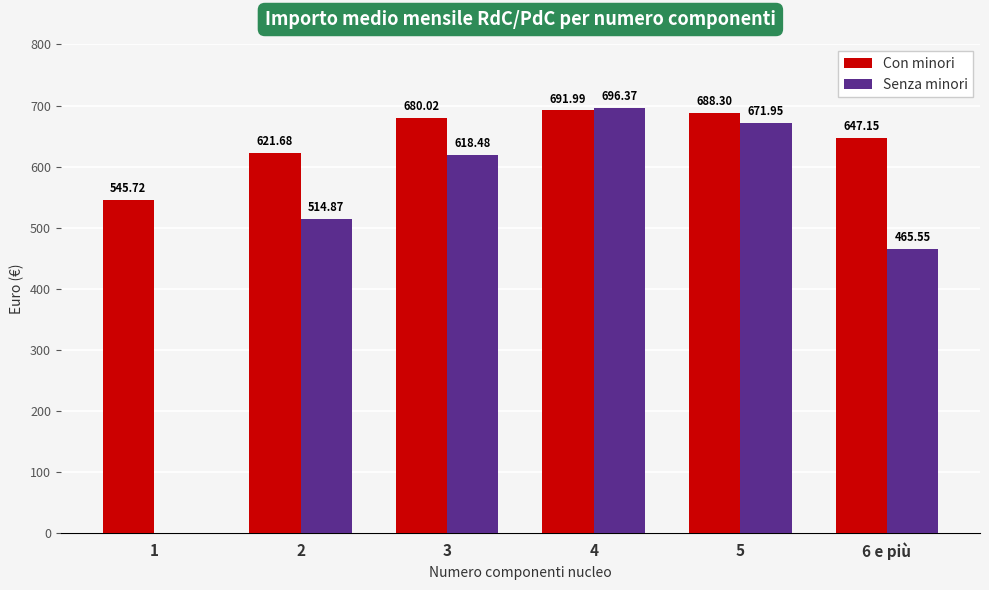

What is the greatest value displayed?

696.4